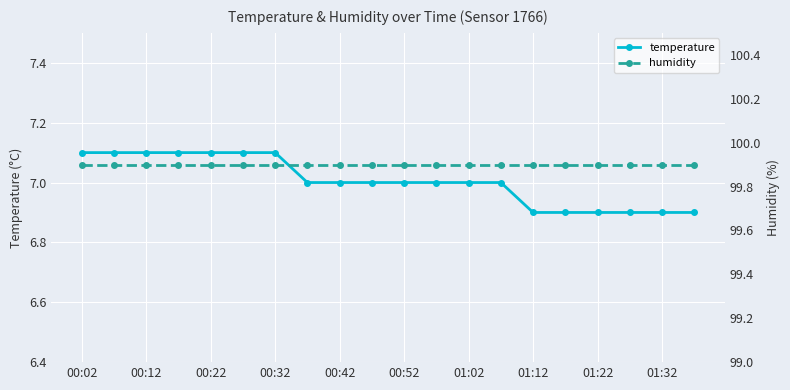

True or false: humidity and temperature cross at least once.

False